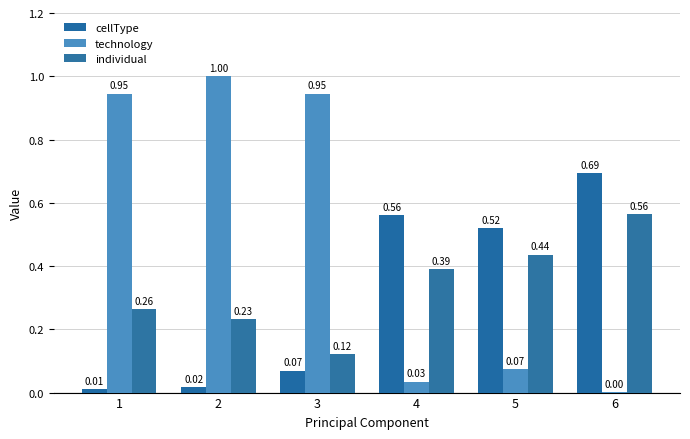

Which series has the largest range (max minus min)?

technology